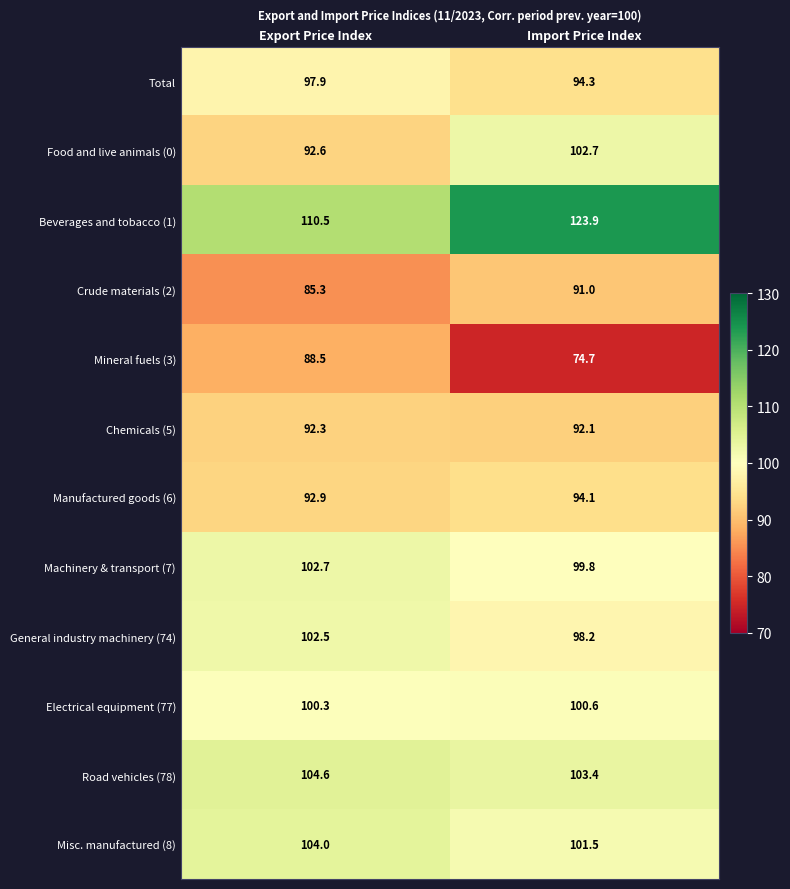

What is the total value across all series at Export Price Index?

1174.1